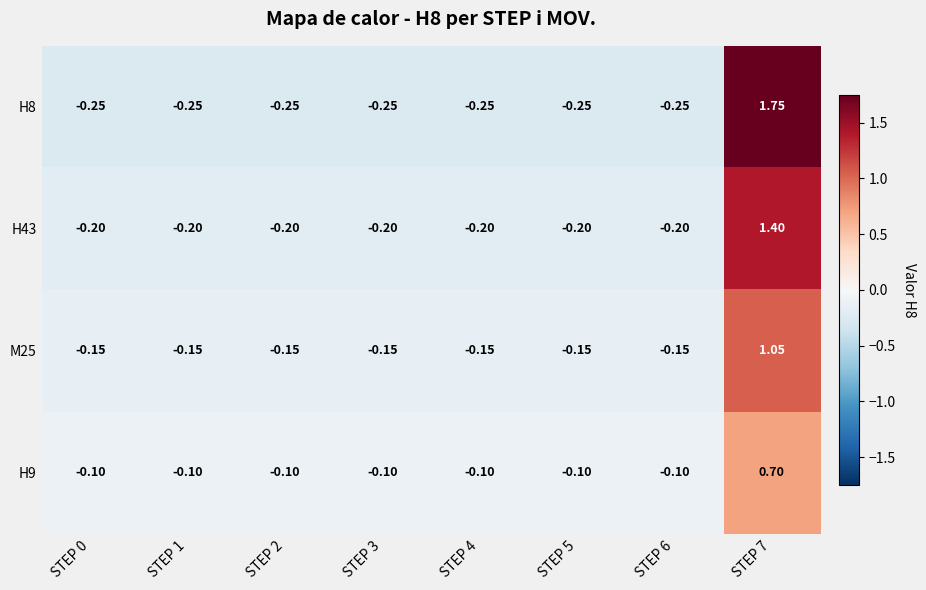

What is the smallest value displayed?

-0.2